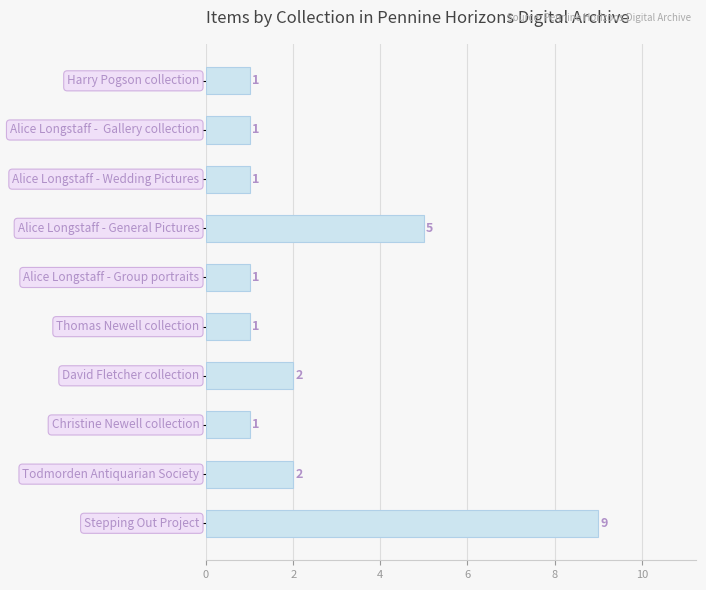

Count the values in the range 1 to 2.

8